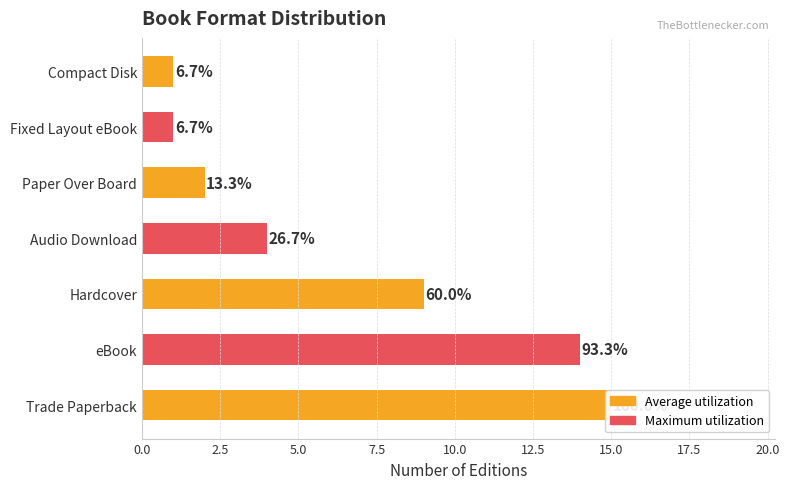

What is the value of the 6th bar from the left?

1